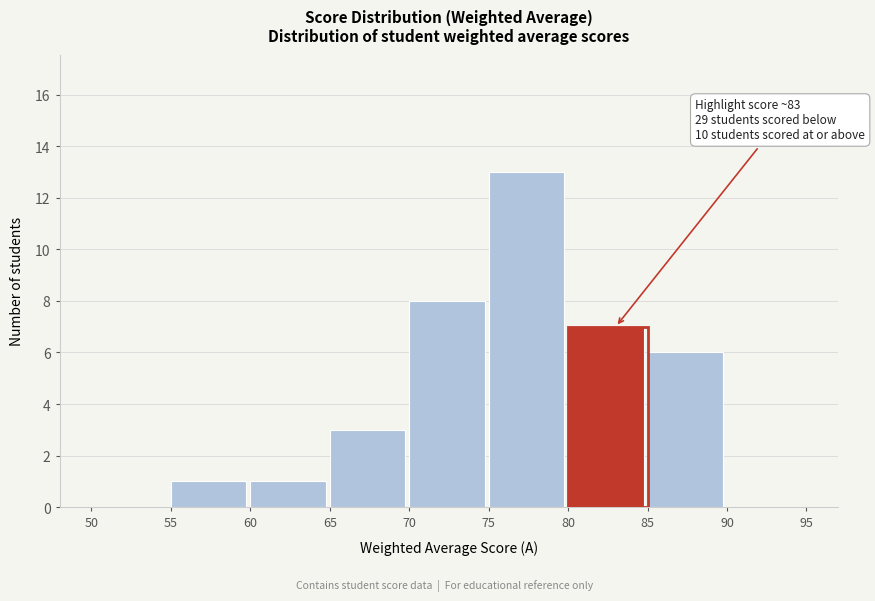

Which range on the x-axis has the tallest bar?

75 to 80